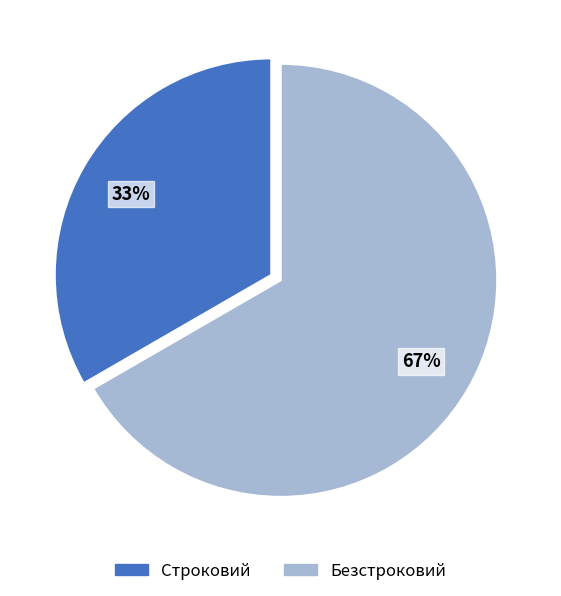

Does Безстроковий represent more than half of the total?

Yes